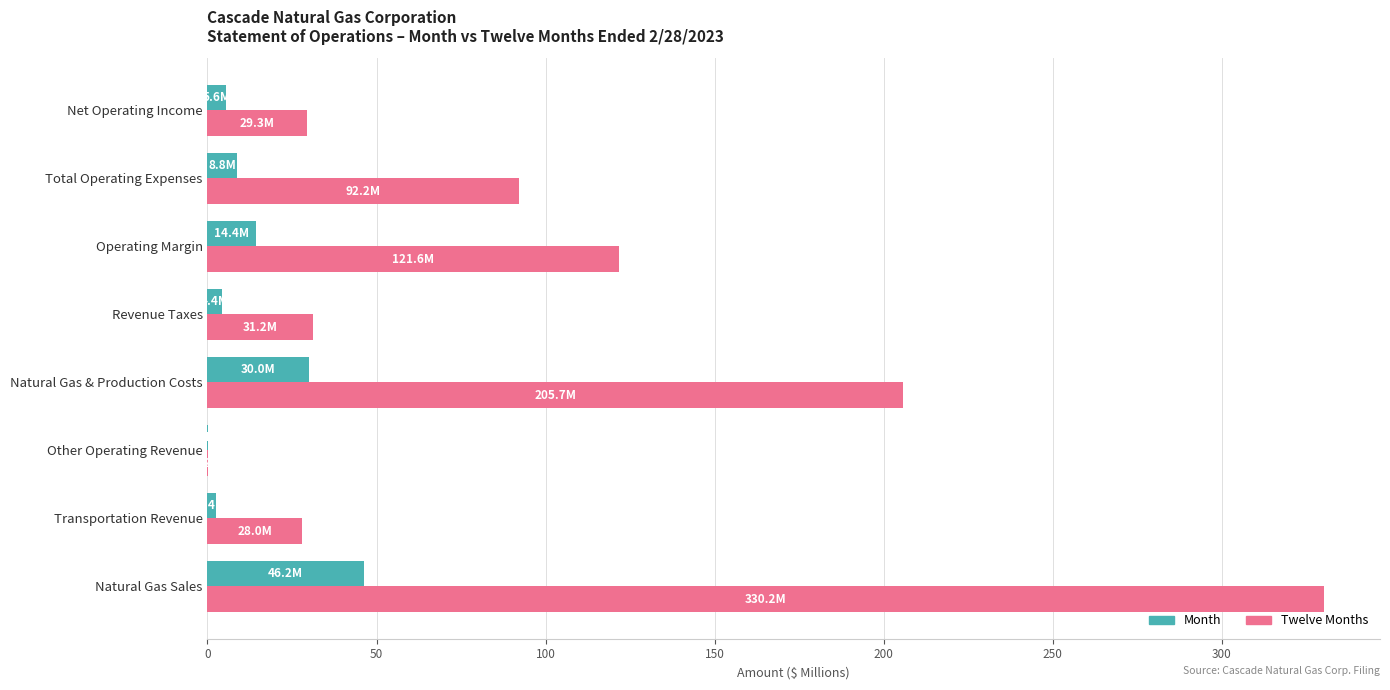

Which series changed the most between Other Operating Revenue and Net Operating Income?

Twelve Months